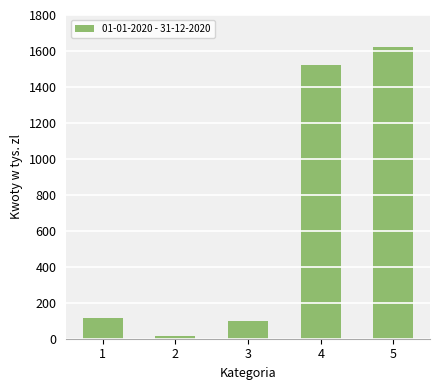

Which category has the highest value across all series?

5